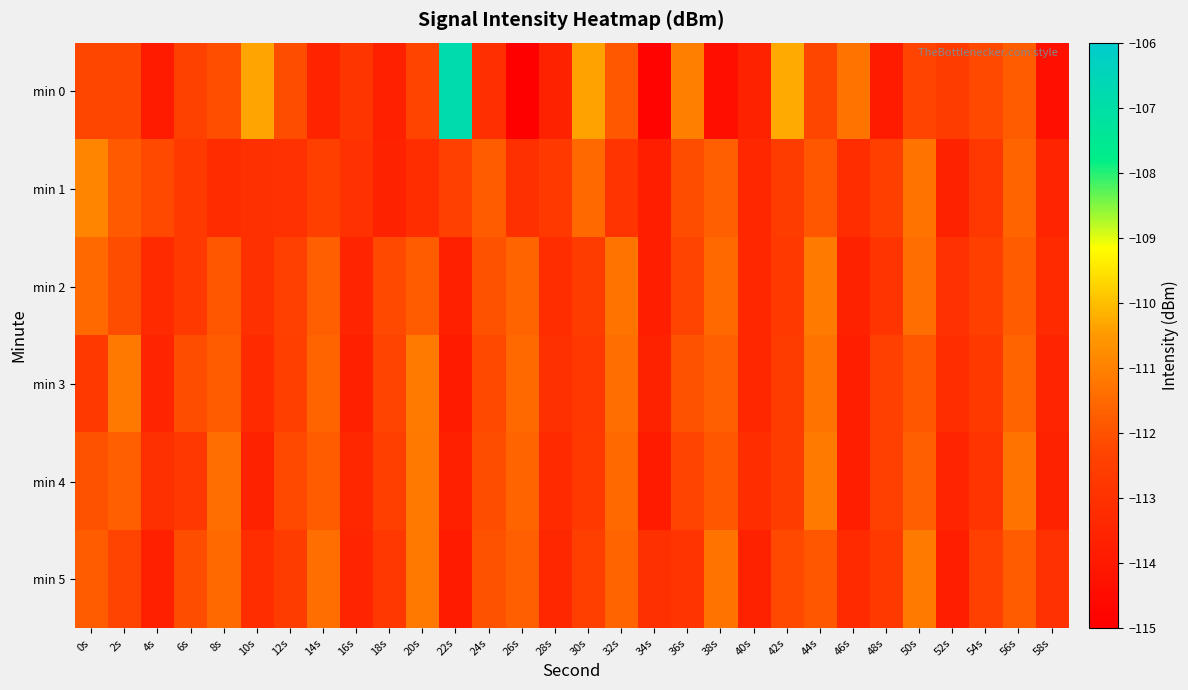

Which series has the largest range (max minus min)?

min 0